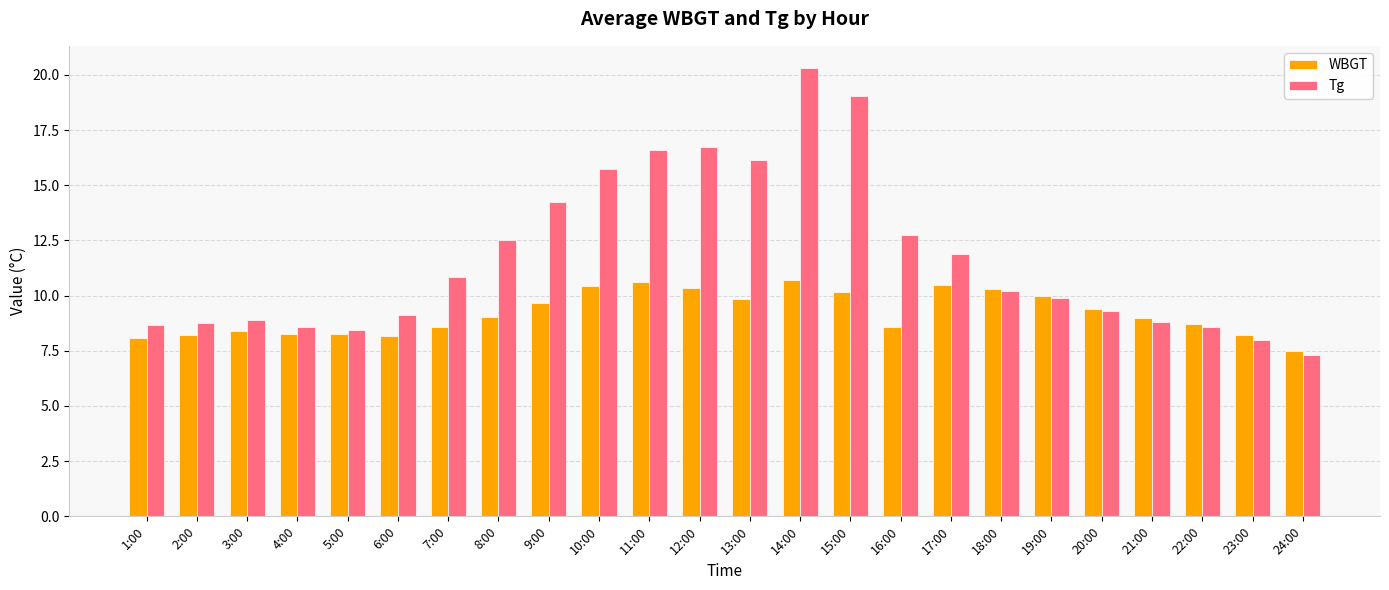

At which label does Tg first exceed 10?

7:00